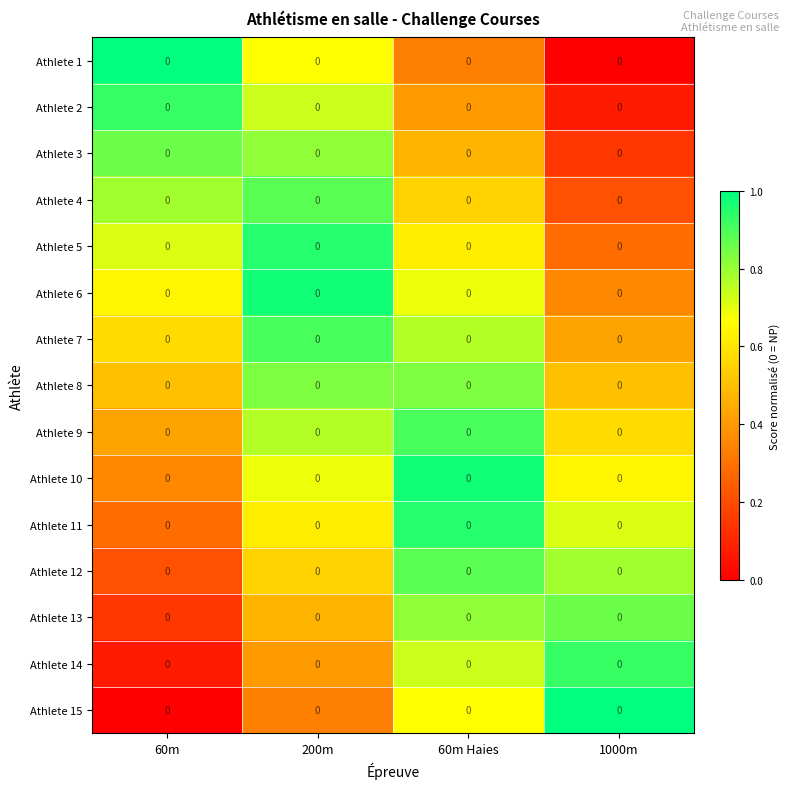

At which category is the sum across all series the highest?

200m